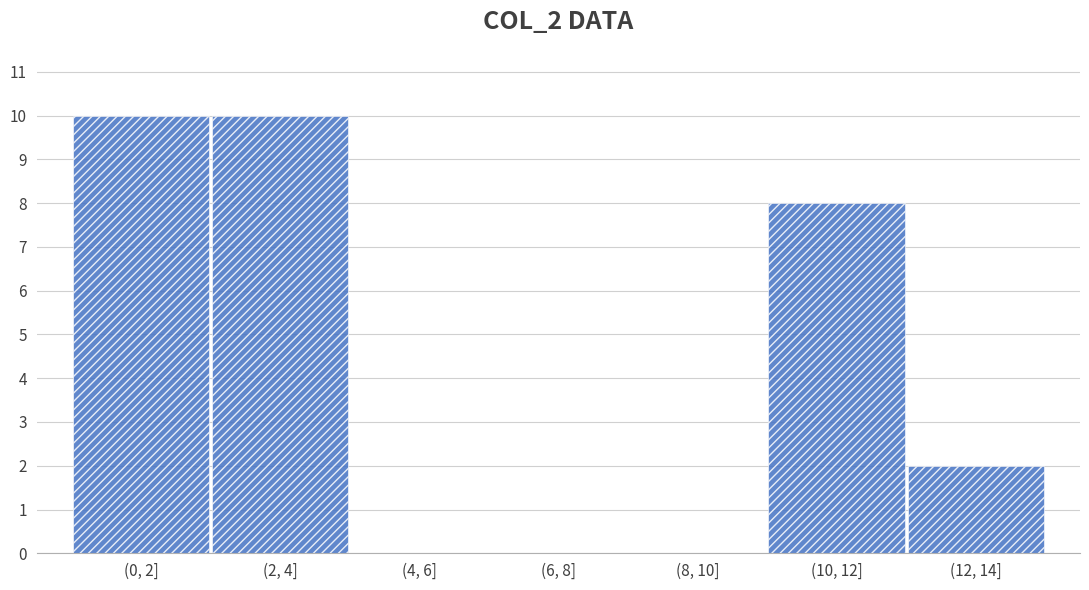

Reading left to right, extract all data points from this chart.

(0, 2]=10	(2, 4]=10	(4, 6]=0	(6, 8]=0	(8, 10]=0	(10, 12]=8	(12, 14]=2